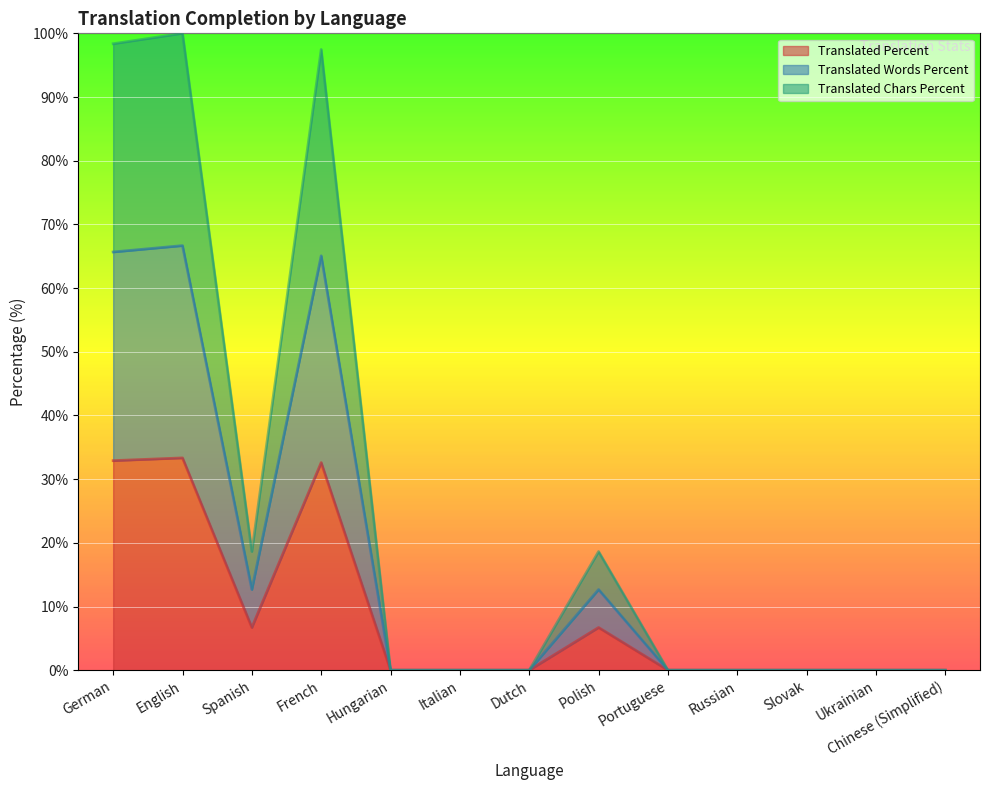

At which category does translated_words_percent (line) reach its first local peak?

English